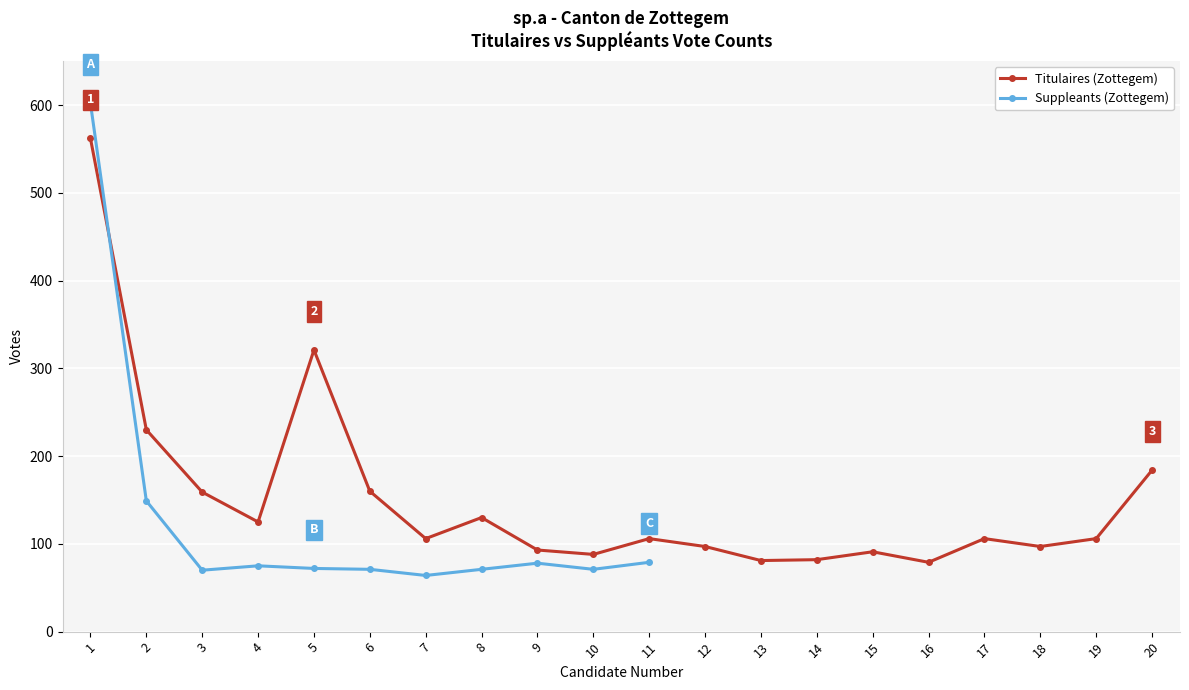

What is the difference between the second highest and minimum values?

242